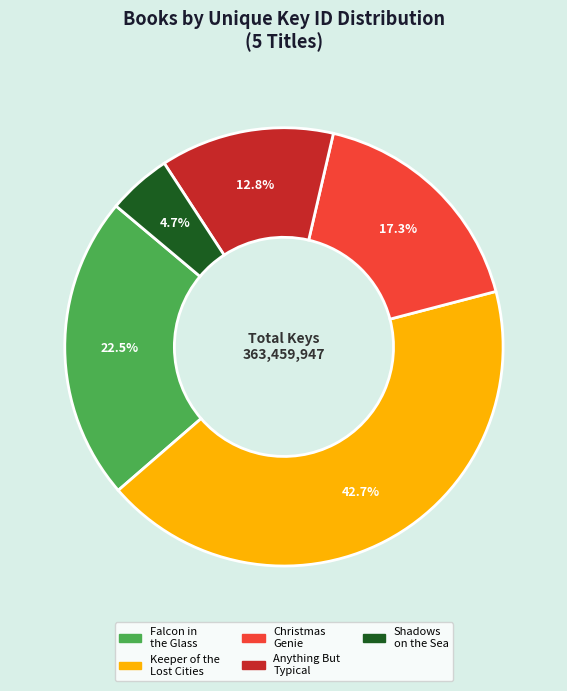

Which category has the biggest portion of the pie?

Keeper of the Lost Cities